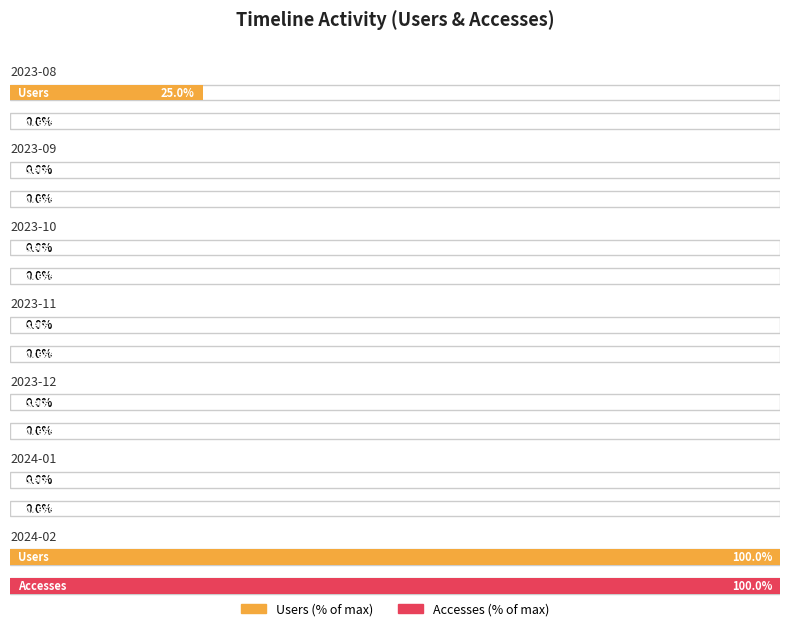

Count the Activity Days values in the range 0 to 1.

6